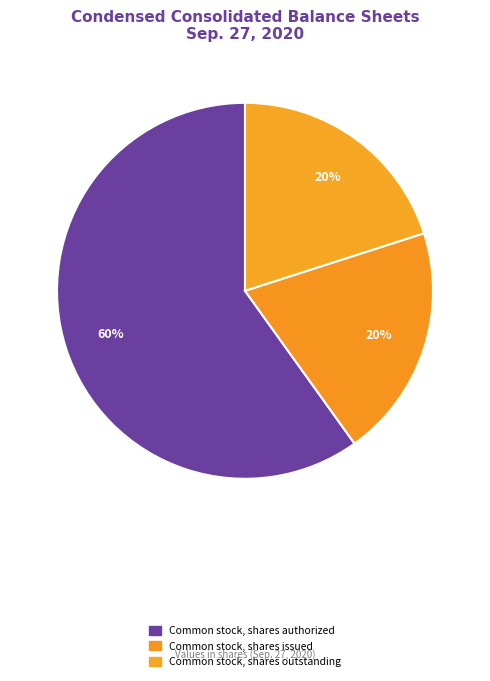

To the nearest percent, what portion does Common stock, shares outstanding represent?

20%